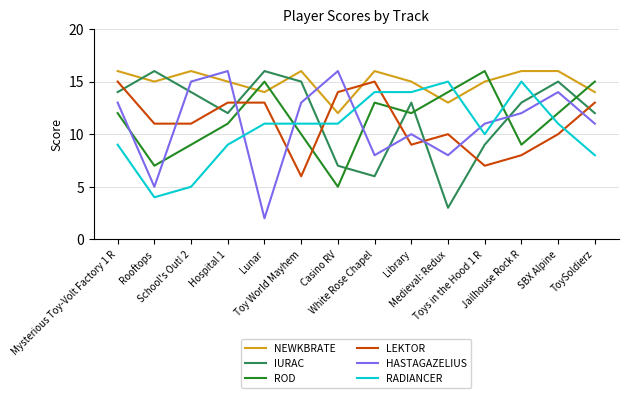

The RADIANCER series shows 6 at Rooftops. True or false?

False